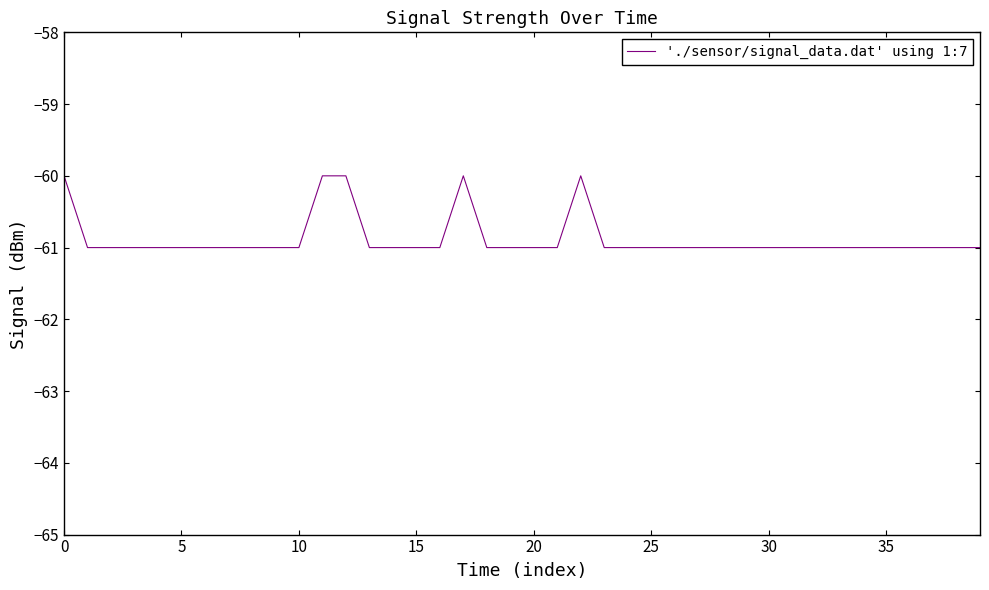

What is the greatest value displayed?

-60